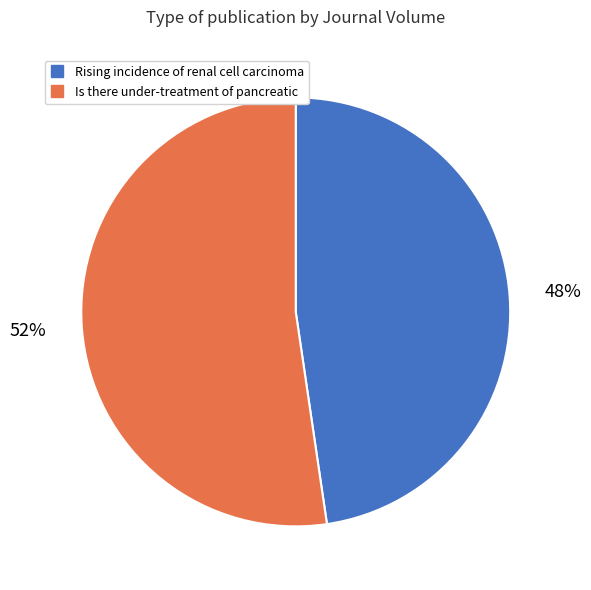

Do Is there under-treatment of pancreatic and Rising incidence of renal cell carcinoma together represent more than half of the pie?

Yes